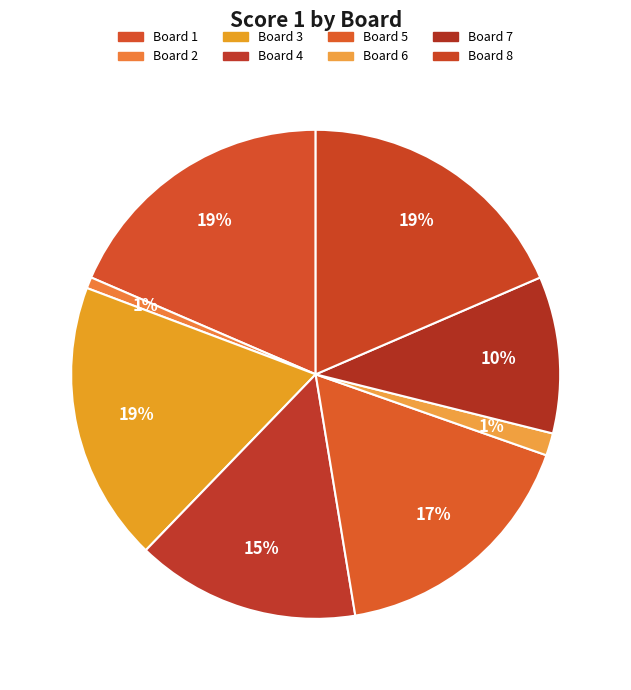

How many segments does this pie chart have?

8